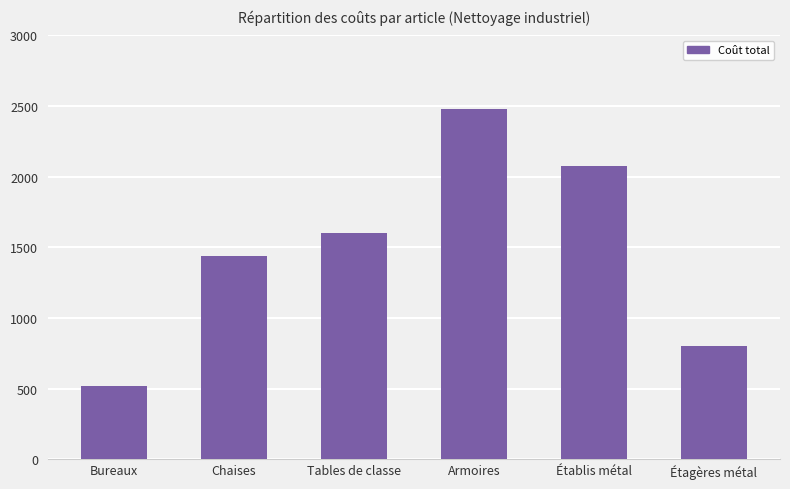

How many bars are there in total?

6